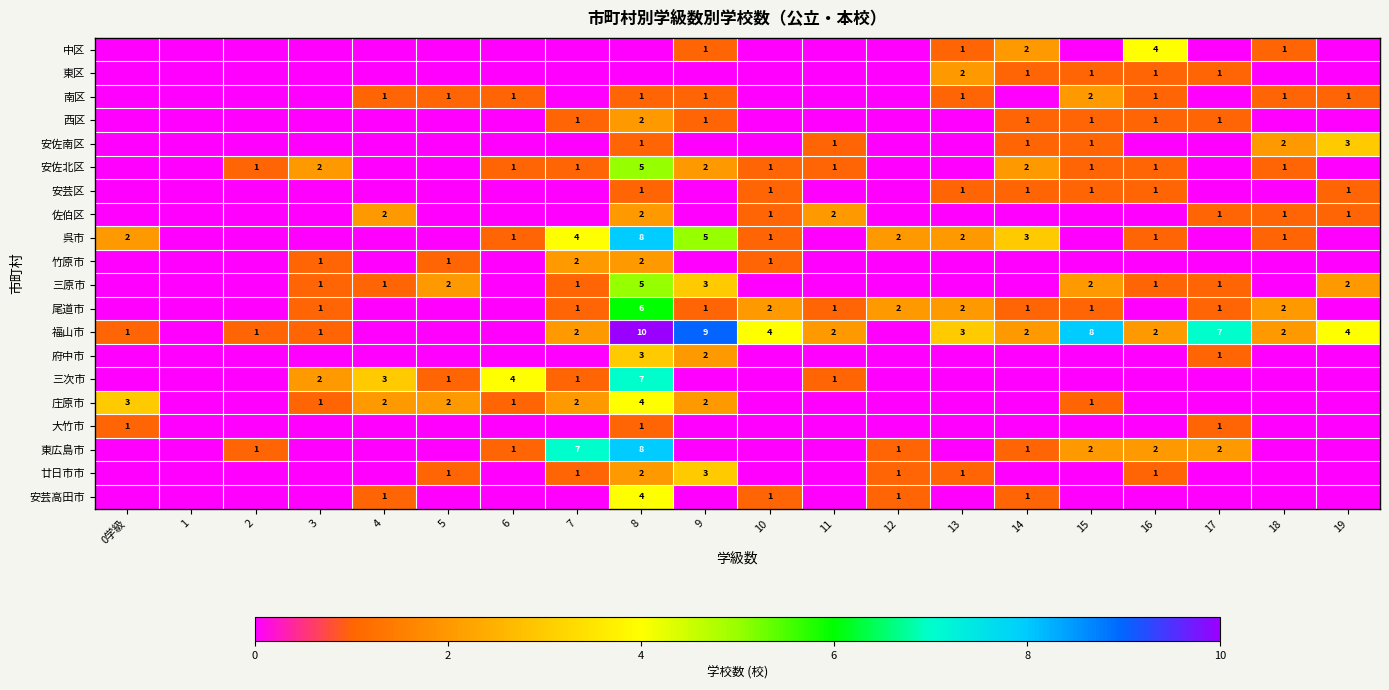

The 府中市 series shows 1 at 8. True or false?

False